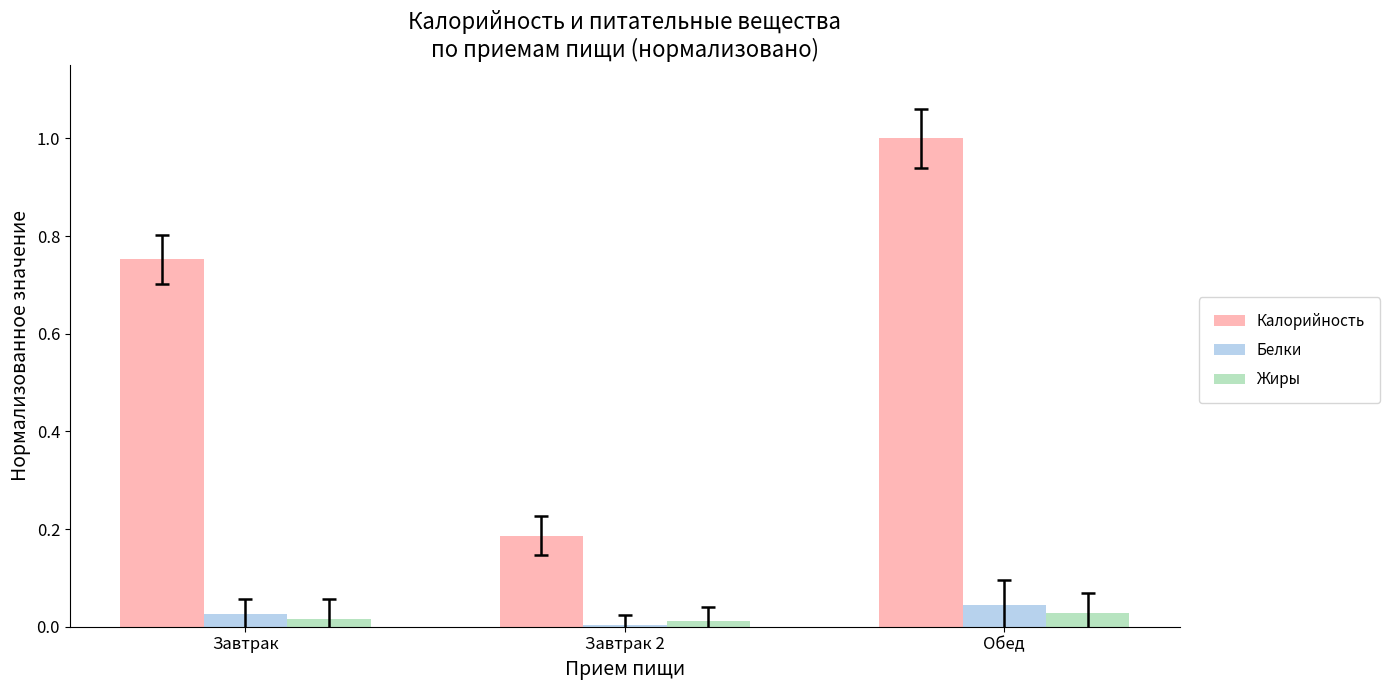

Which series changed the most between Завтрак 2 and Обед?

Калорийность